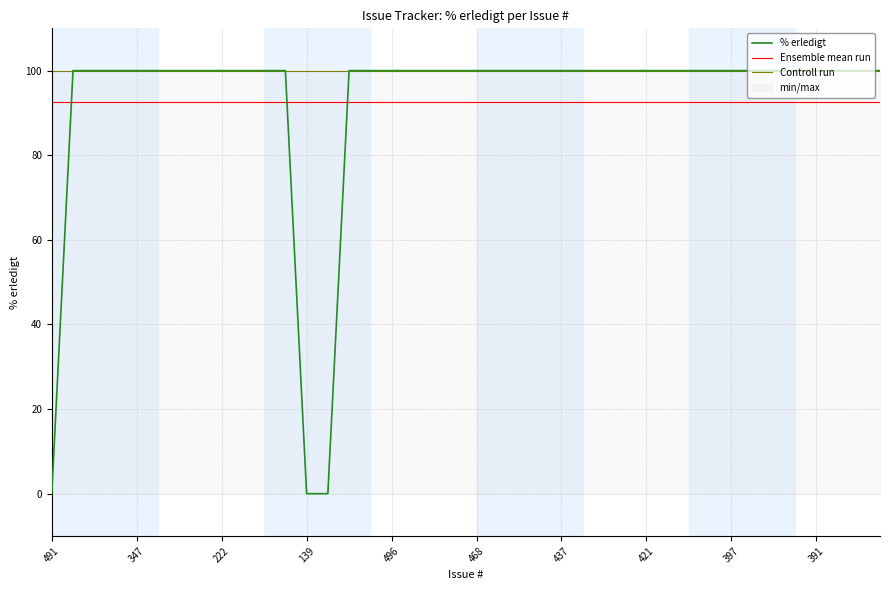

List the labels in order of value, largest first.

450, 445, 401, 347, 334, 246, 244, 222, 212, 211, 192, 564, 502, 496, 490, 487, 482, 468, 449, 448, 439, 437, 436, 428, 422, 421, 420, 402, 399, 397, 396, 393, 392, 391, 389, 386, 384, 491, 139, 111